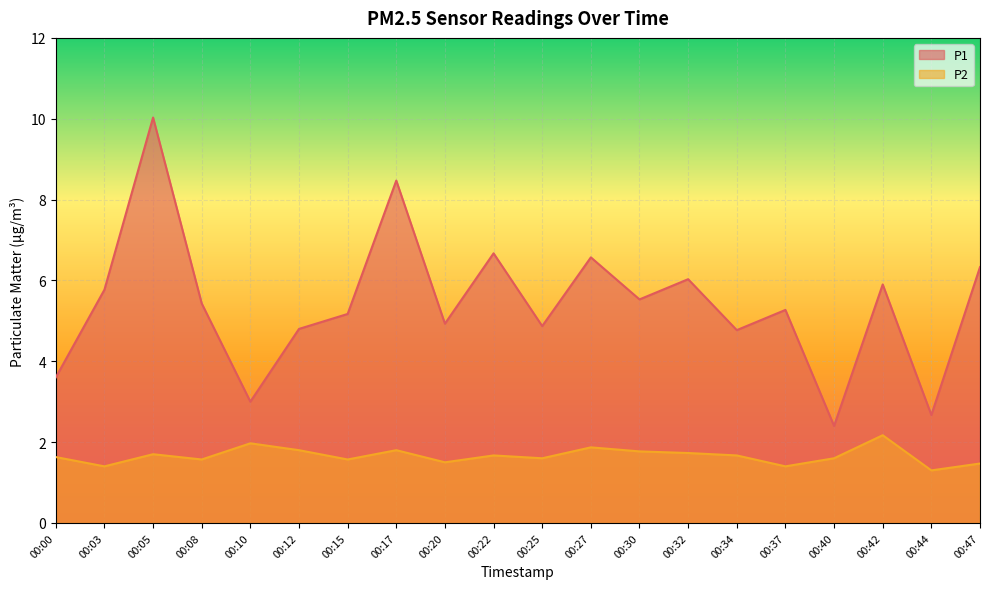

What is the difference between the maximum and minimum values in the P1 series?

7.6